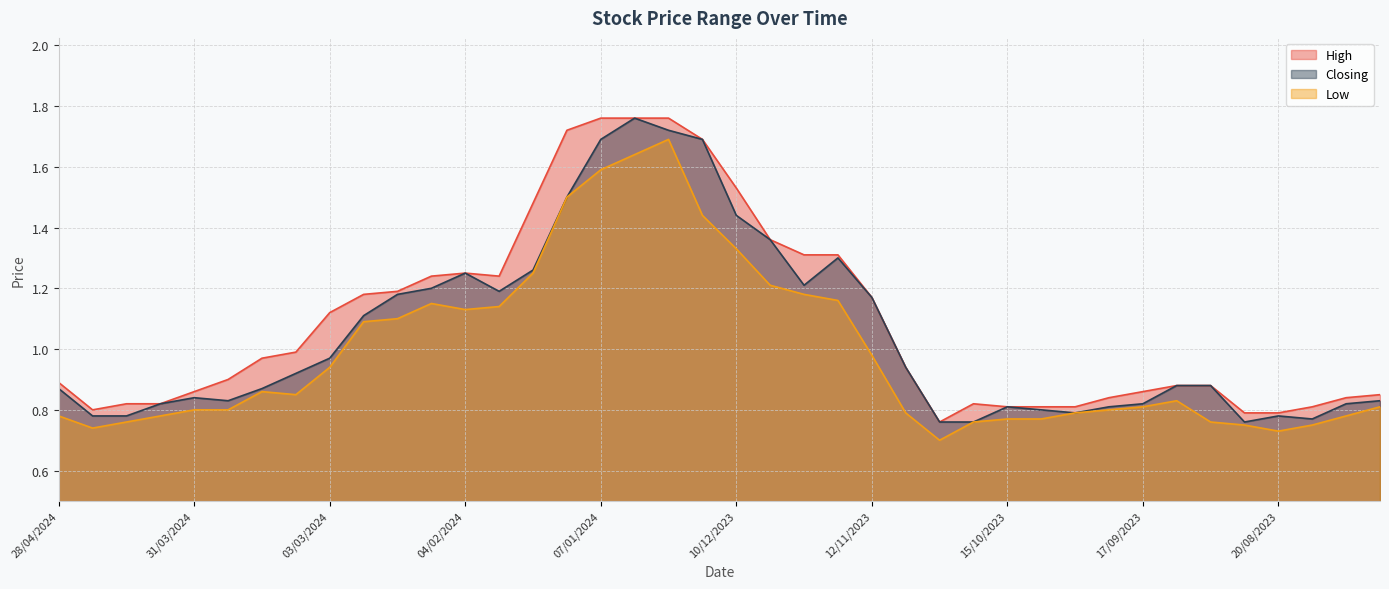

At 22/10/2023, list the series in order from smallest to largest.

Low, Closing, High